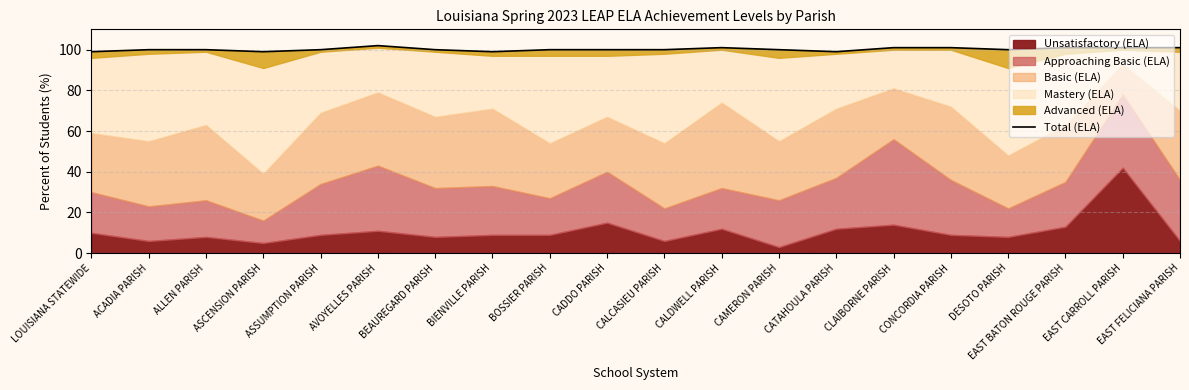

Reading left to right, extract all data points from this chart.

LOUISIANA STATEWIDE=99	ACADIA PARISH=100	ALLEN PARISH=100	ASCENSION PARISH=99	ASSUMPTION PARISH=100	AVOYELLES PARISH=102	BEAUREGARD PARISH=100	BIENVILLE PARISH=99	BOSSIER PARISH=100	CADDO PARISH=100	CALCASIEU PARISH=100	CALDWELL PARISH=101	CAMERON PARISH=100	CATAHOULA PARISH=99	CLAIBORNE PARISH=101	CONCORDIA PARISH=101	DESOTO PARISH=100	EAST BATON ROUGE PARISH=101	EAST CARROLL PARISH=101	EAST FELICIANA PARISH=101